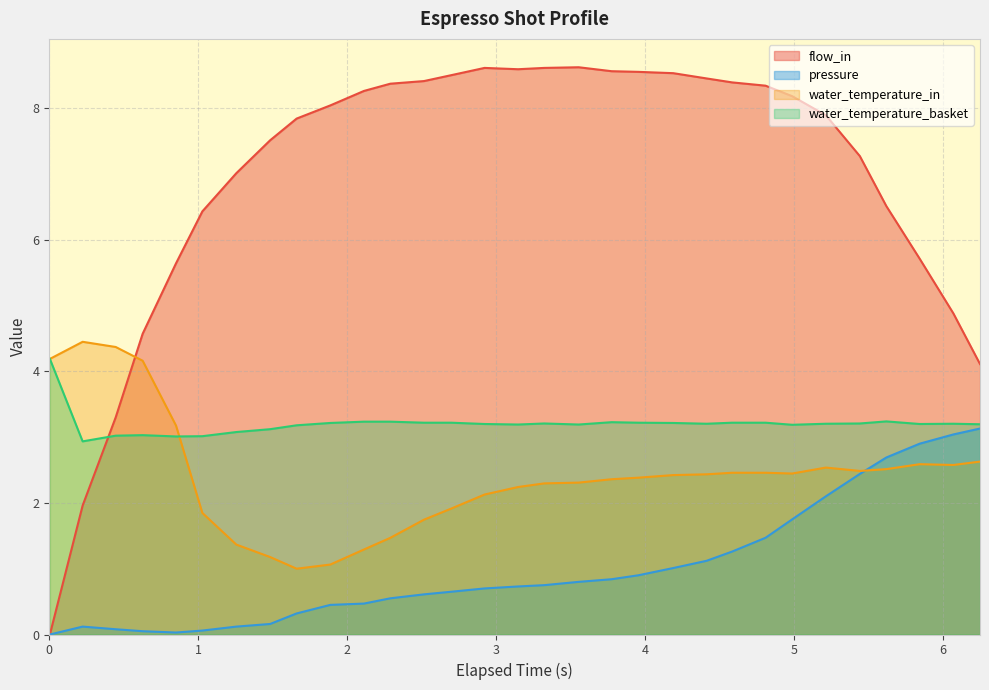

List the series in order of their peak value, lowest first.

pressure, water_temperature_basket, water_temperature_in, flow_in